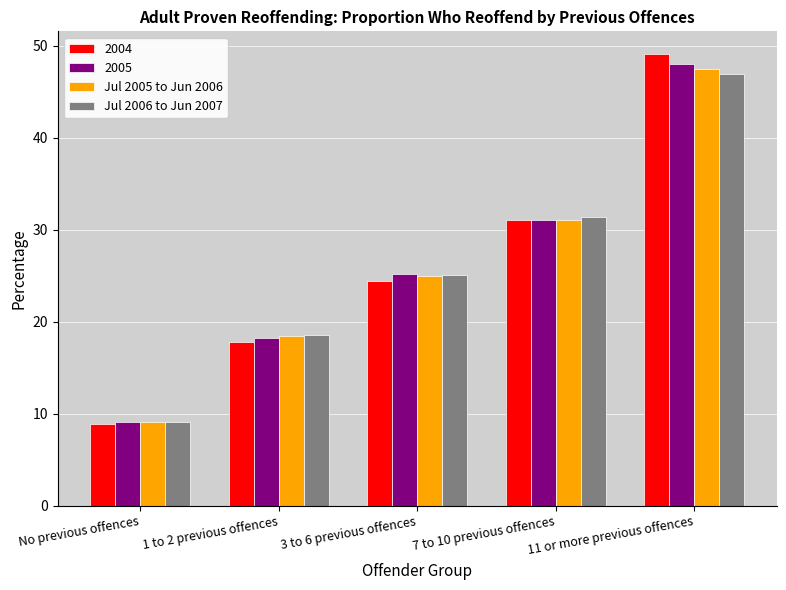

What is the difference between the maximum and minimum values in the Jul 2006 to Jun 2007 series?

37.9